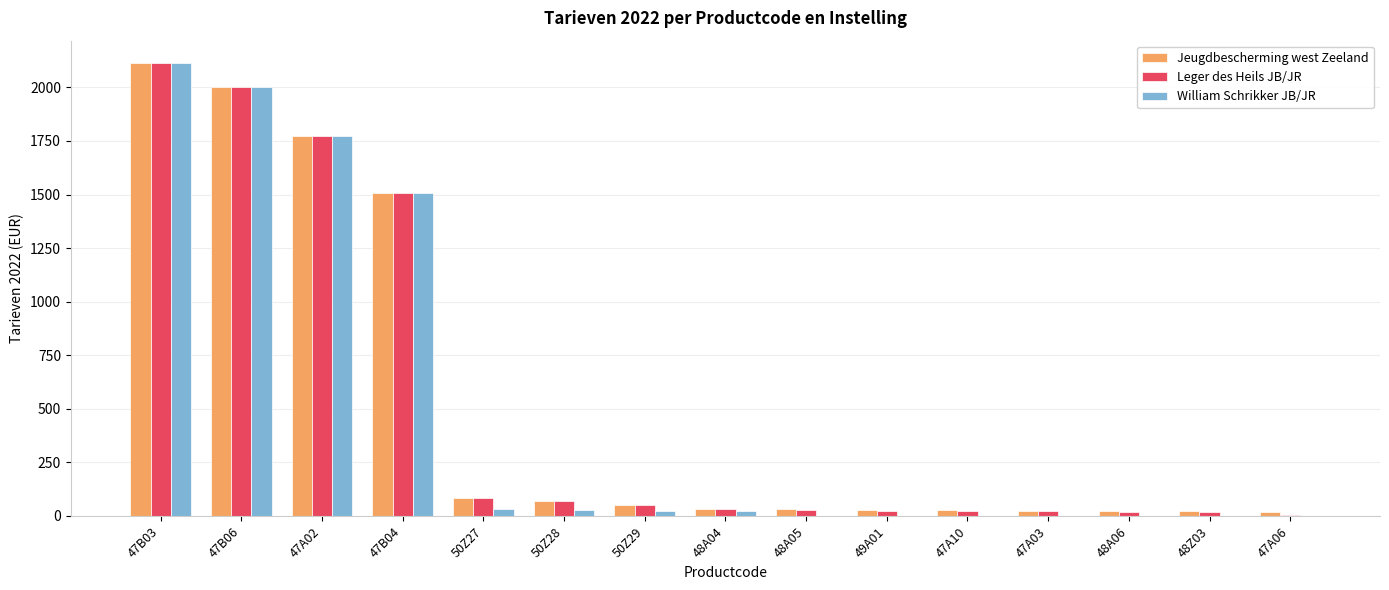

Between 47A02 and 48A05, which series saw the biggest shift?

William Schrikker JB/JR